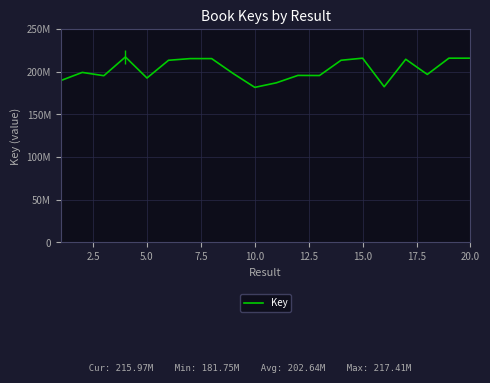

Where is the first local minimum?

5.0